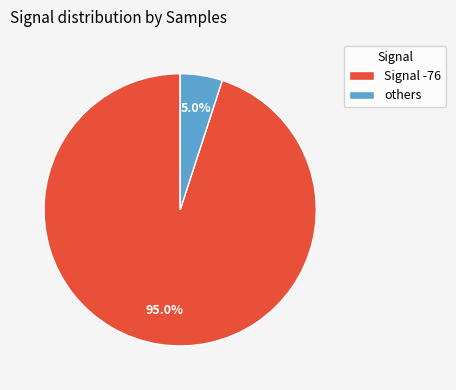

Combined, do others and Signal -76 account for over 50%?

Yes